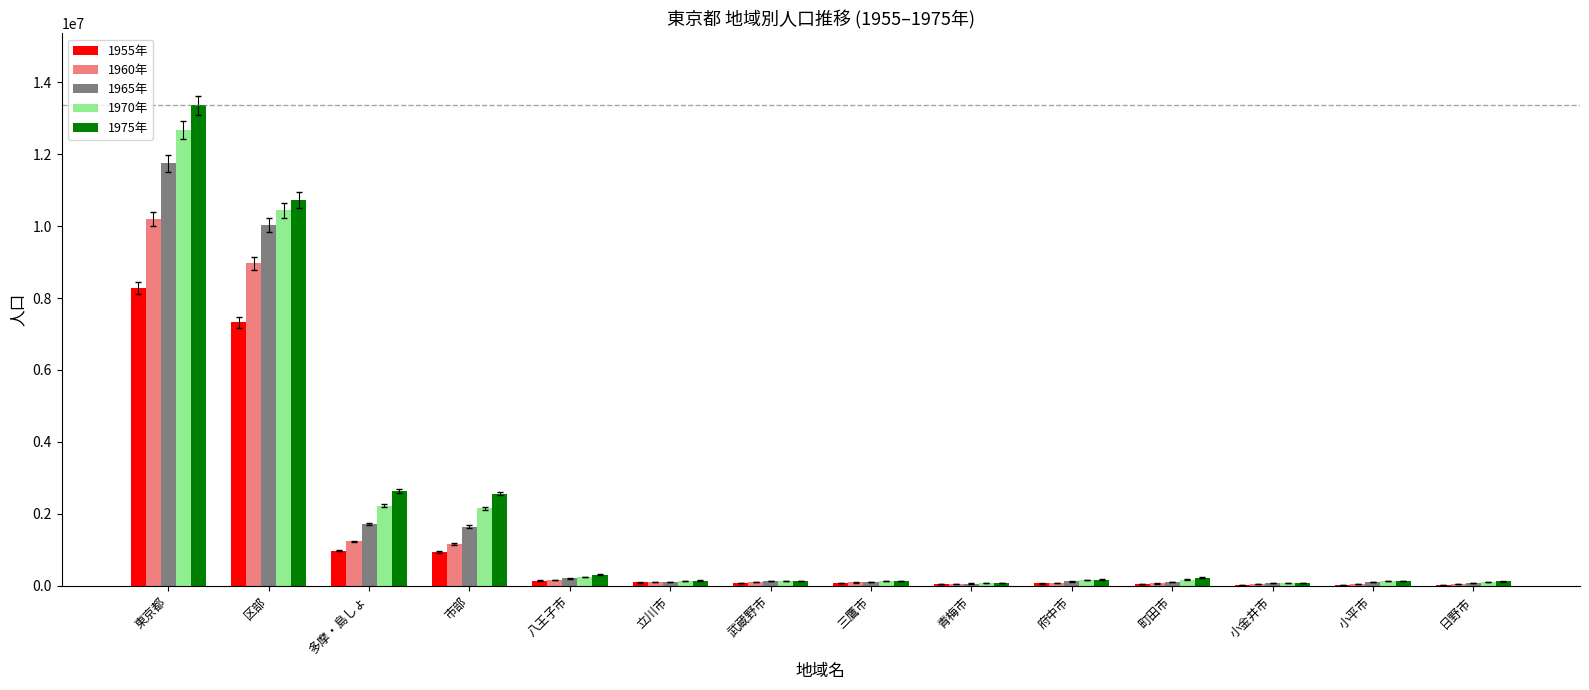

The value of 1975年 at 区部 is 10725386. True or false?

True